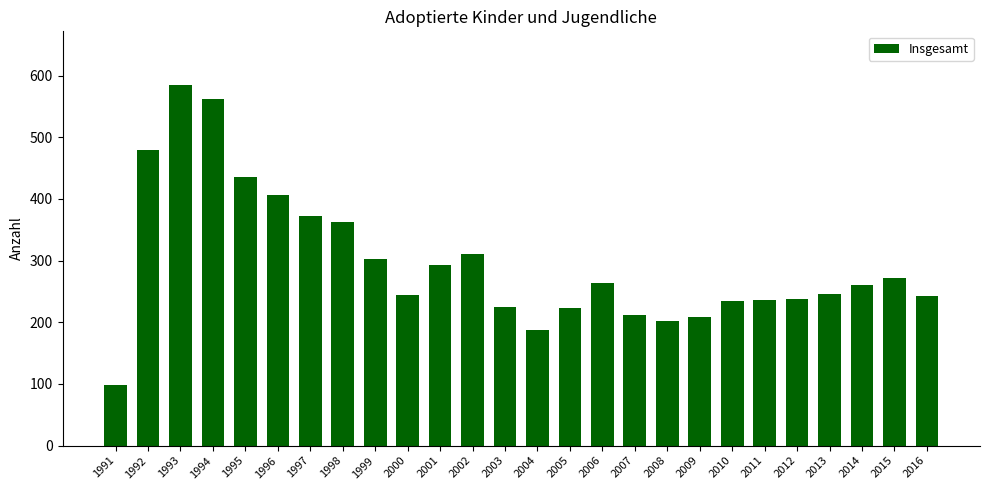

Approximately how many times larger is the value at 1998 compared to 2010?

1.5